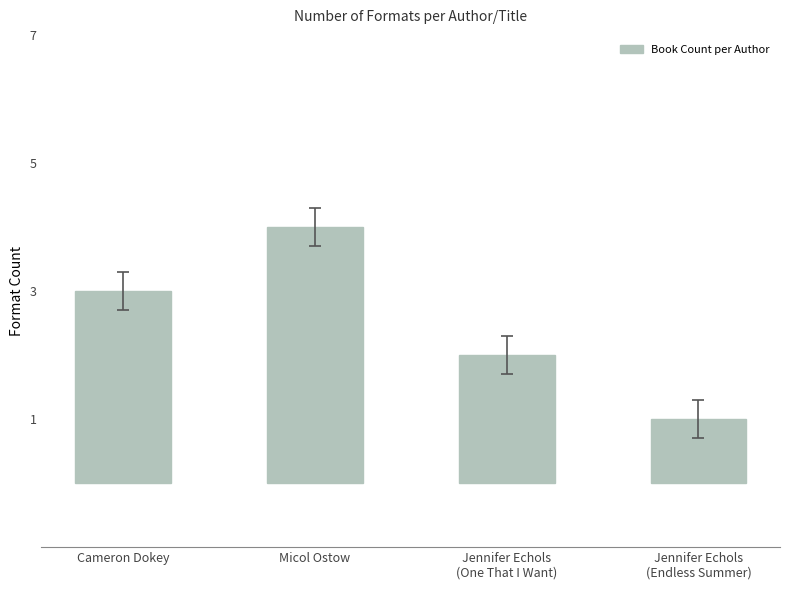

Are the bars horizontal?

No